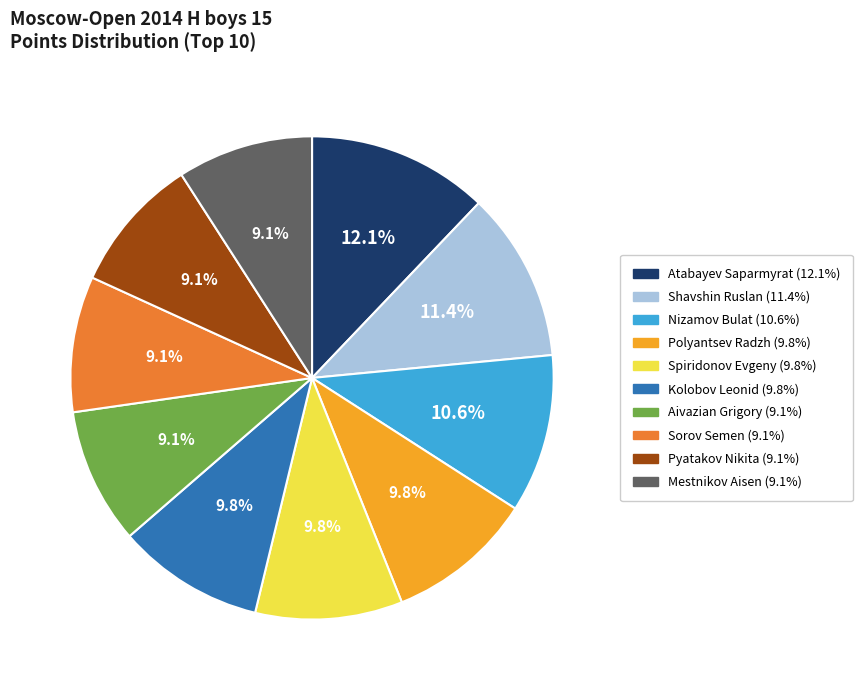

How many slices are in this pie chart?

10